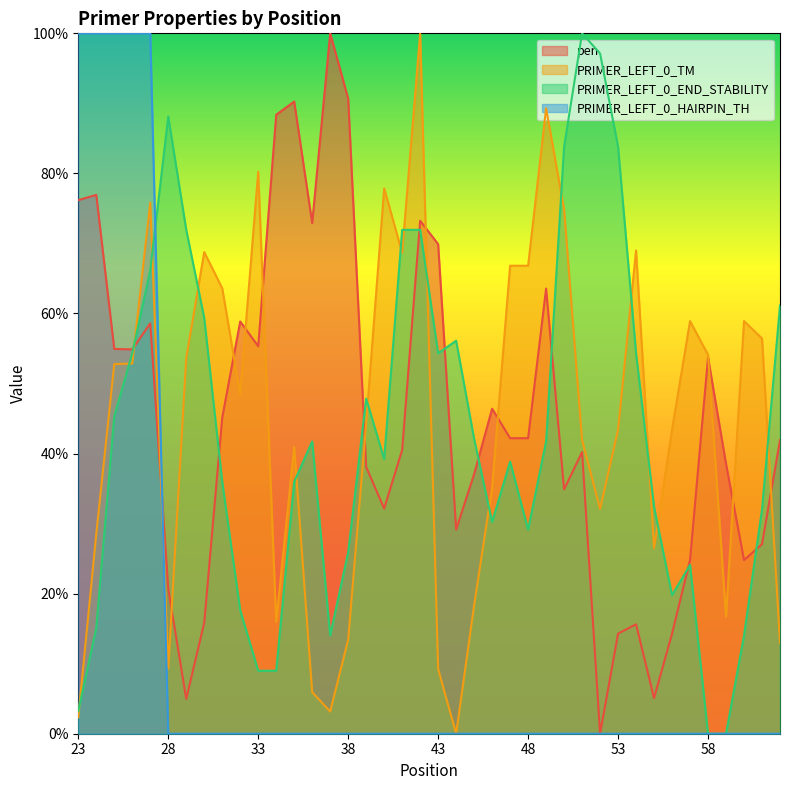

Reading right to left, transcribe all the data shown in this chart.

pen: 62=41.9	61=27.1	60=24.8	59=38.5	58=53.7	57=24.8	56=14.3	55=5.1	54=15.6	53=14.3	52=0.0	51=40.2	50=34.9	49=63.6	48=42.2	47=42.2	46=46.4	45=37.1	44=29.1	43=69.9	42=73.2	41=40.5	40=32.2	39=38.1	38=90.7	37=100.0	36=72.9	35=90.3	34=88.4	33=55.3	32=58.9	31=45.1	30=15.8	29=5.0	28=20.7	27=58.6	26=54.9	25=54.9	24=76.9	23=76.2
PRIMER_LEFT_0_TM: 62=13.0	61=56.4	60=58.9	59=16.7	58=54.1	57=58.9	56=43.4	55=26.5	54=69.0	53=43.4	52=32.1	51=41.9	50=74.9	49=89.3	48=66.8	47=66.8	46=35.1	45=18.3	44=0.0	43=9.2	42=100.0	41=68.7	40=77.9	39=44.3	38=13.4	37=3.2	36=5.9	35=40.9	34=16.0	33=80.2	32=48.5	31=63.6	30=68.8	29=53.7	28=9.3	27=75.8	26=52.9	25=52.8	24=28.6	23=2.3
PRIMER_LEFT_0_END_STABILITY: 62=61.2	61=32.0	60=14.0	59=0.0	58=0.0	57=24.1	56=19.8	55=32.4	54=54.3	53=83.8	52=97.1	51=100.0	50=83.8	49=41.7	48=29.1	47=38.8	46=30.2	45=42.1	44=56.1	43=54.3	42=71.9	41=71.9	40=39.2	39=47.8	38=25.9	37=14.0	36=41.7	35=36.0	34=9.0	33=9.0	32=17.6	31=36.0	30=59.4	29=71.9	28=88.1	27=66.2	26=54.3	25=45.3	24=15.1	23=3.2
PRIMER_LEFT_0_HAIRPIN_TH: 62=0.0	61=0.0	60=0.0	59=0.0	58=0.0	57=0.0	56=0.0	55=0.0	54=0.0	53=0.0	52=0.0	51=0.0	50=0.0	49=0.0	48=0.0	47=0.0	46=0.0	45=0.0	44=0.0	43=0.0	42=0.0	41=0.0	40=0.0	39=0.0	38=0.0	37=0.0	36=0.0	35=0.0	34=0.0	33=0.0	32=0.0	31=0.0	30=0.0	29=0.0	28=0.0	27=100.0	26=100.0	25=100.0	24=100.0	23=100.0